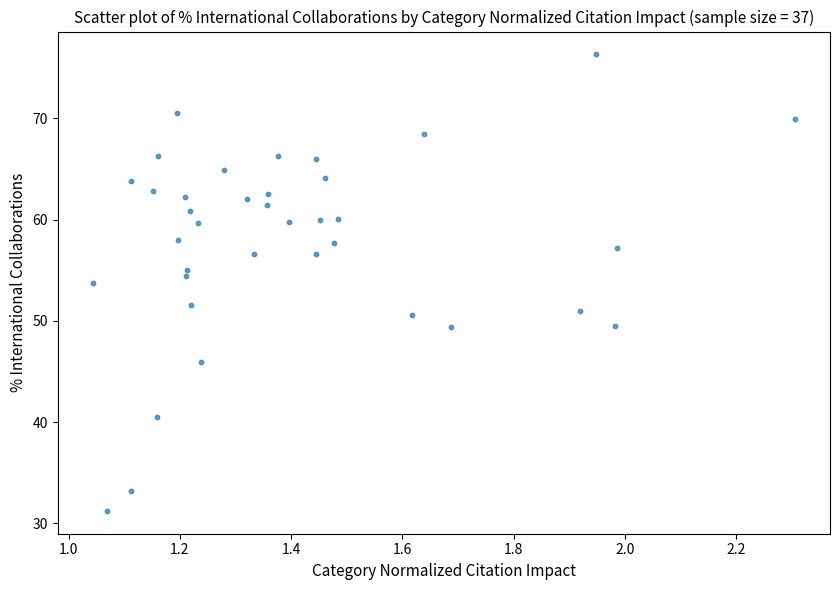

What Y value in the scatter plot is closest to 53?

53.7